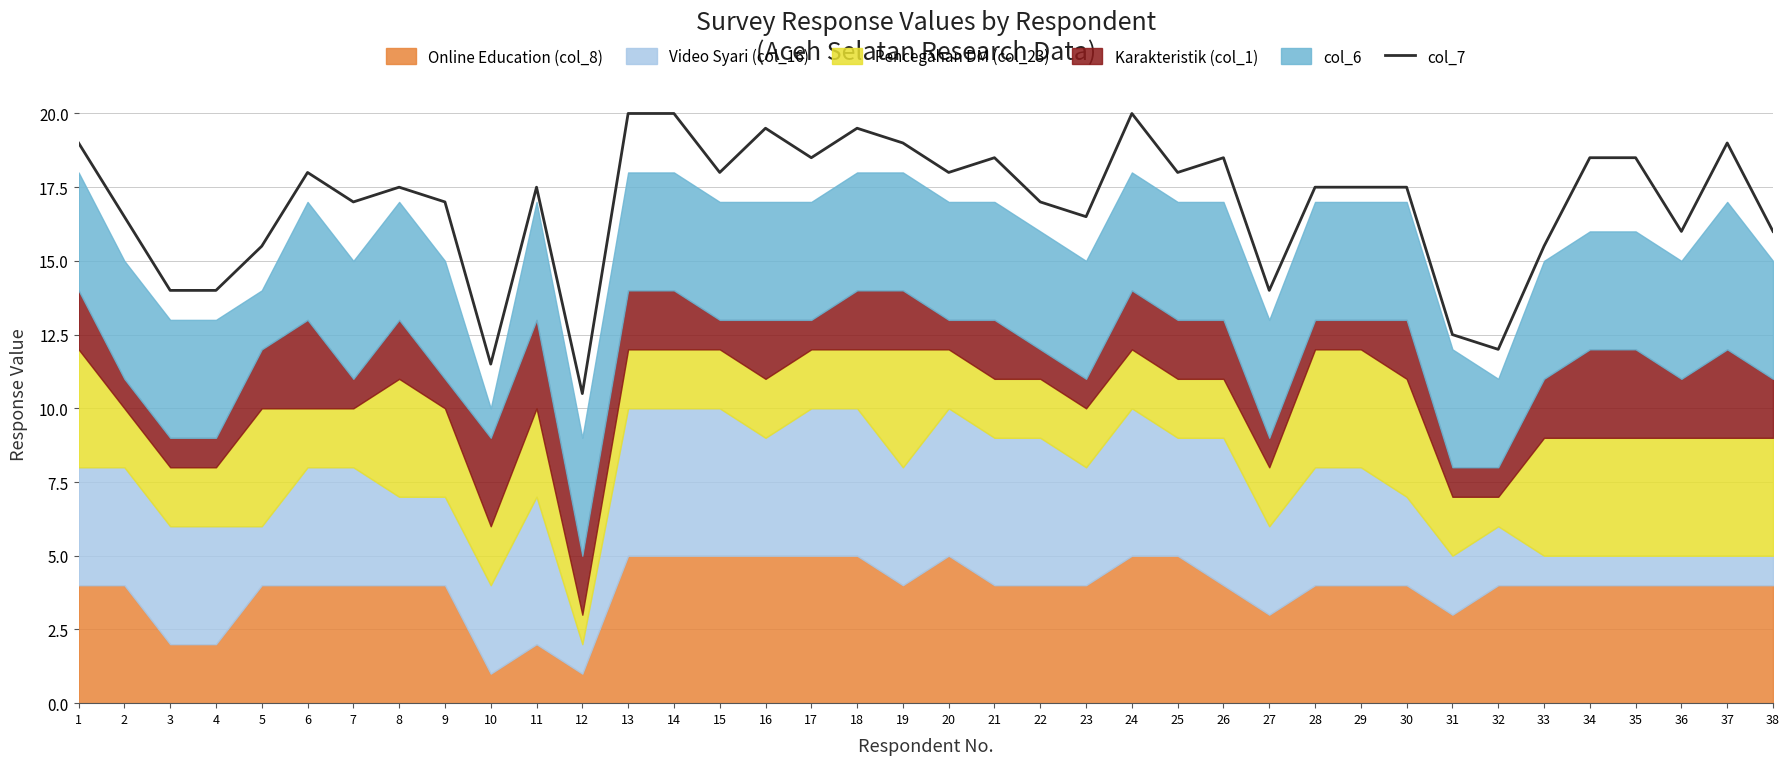

The chart shows a value of 15.5 at 5. True or false?

True